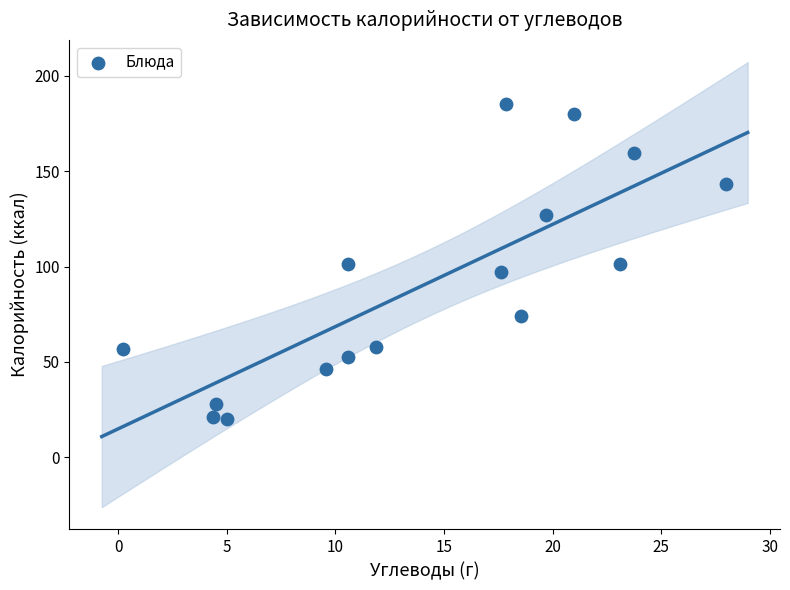

What is the range of Y values (max minus min)?

165.3